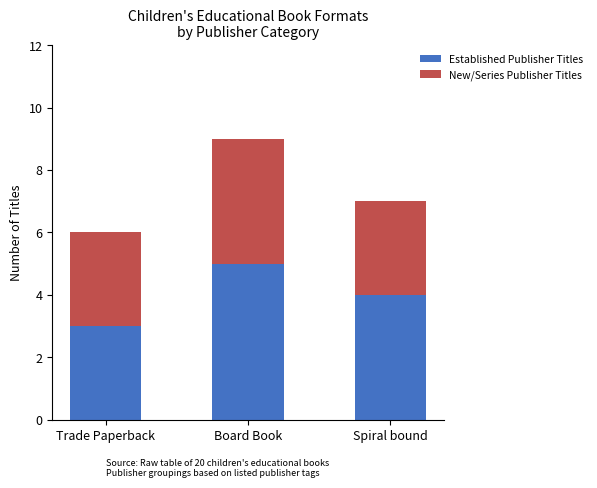

At which label does Established Publisher Titles reach its peak?

Board Book